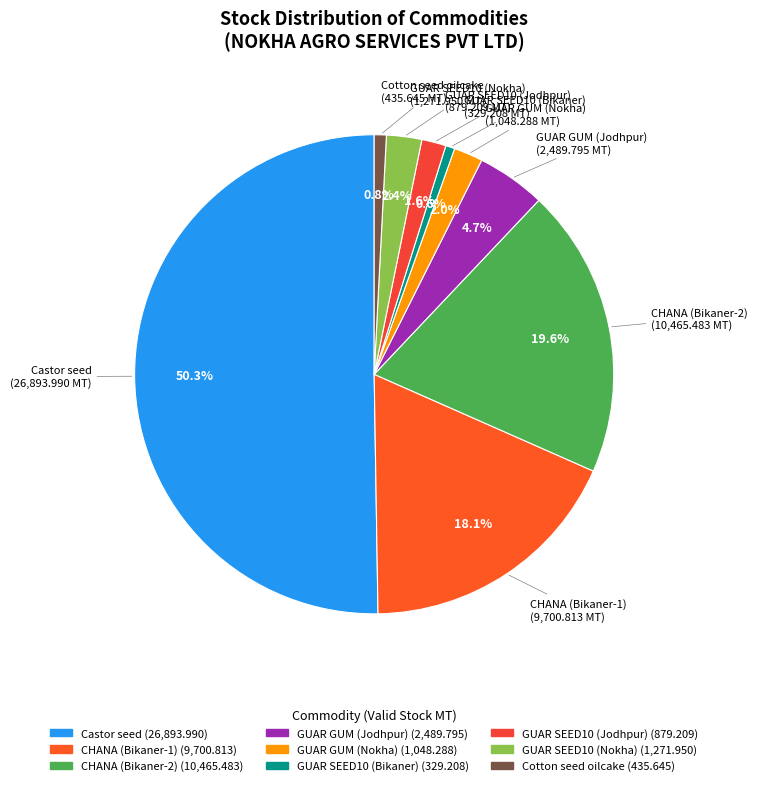

True or false: GUAR GUM (Jodhpur) accounts for 14% of the total.

False